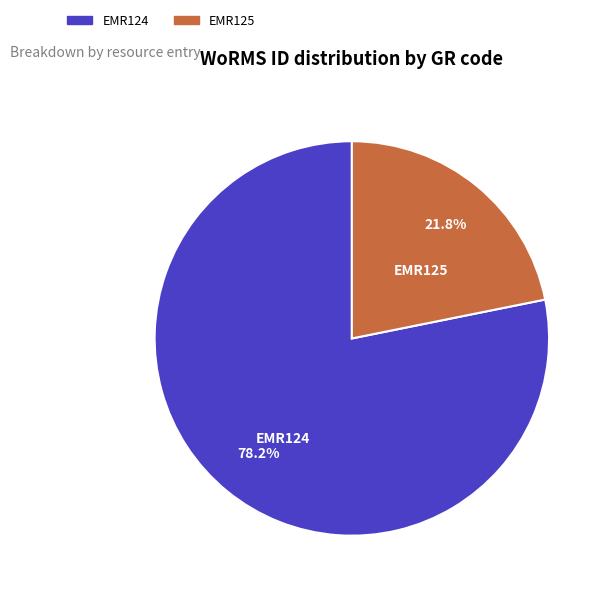

Which slice represents more than half of the pie?

EMR124